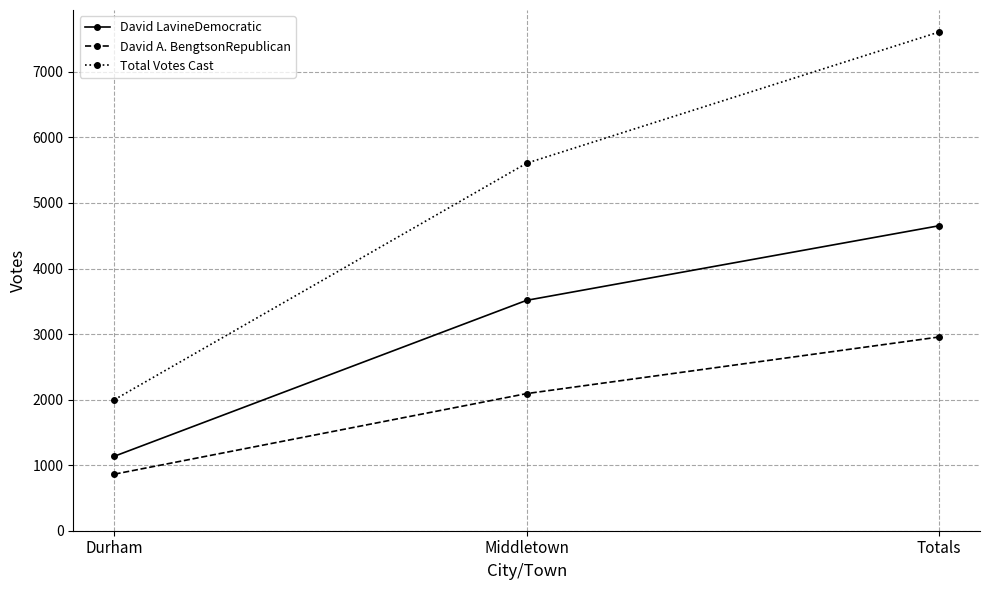

Does the chart display data point markers on the line(s)?

Yes